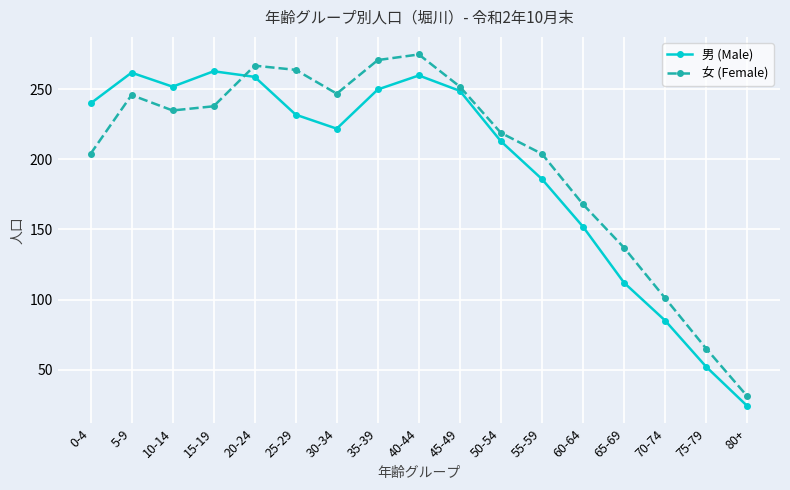

True or false: 男 (Male) and 女 (Female) intersect in this chart.

True